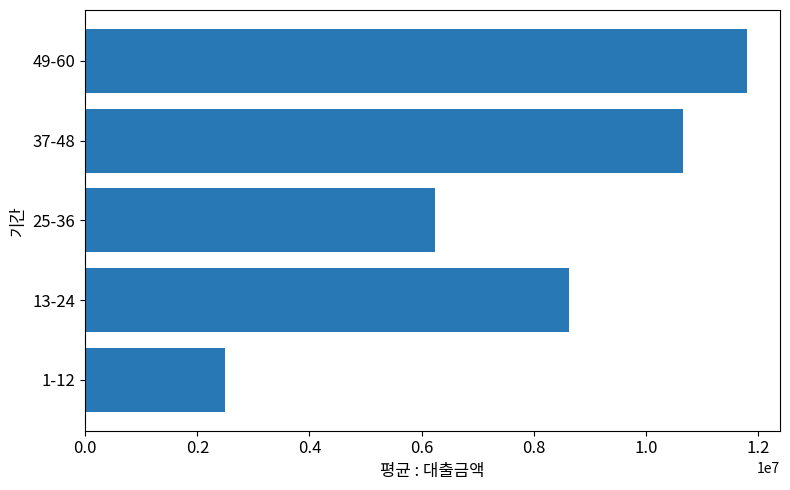

How many categories are shown in the chart?

5